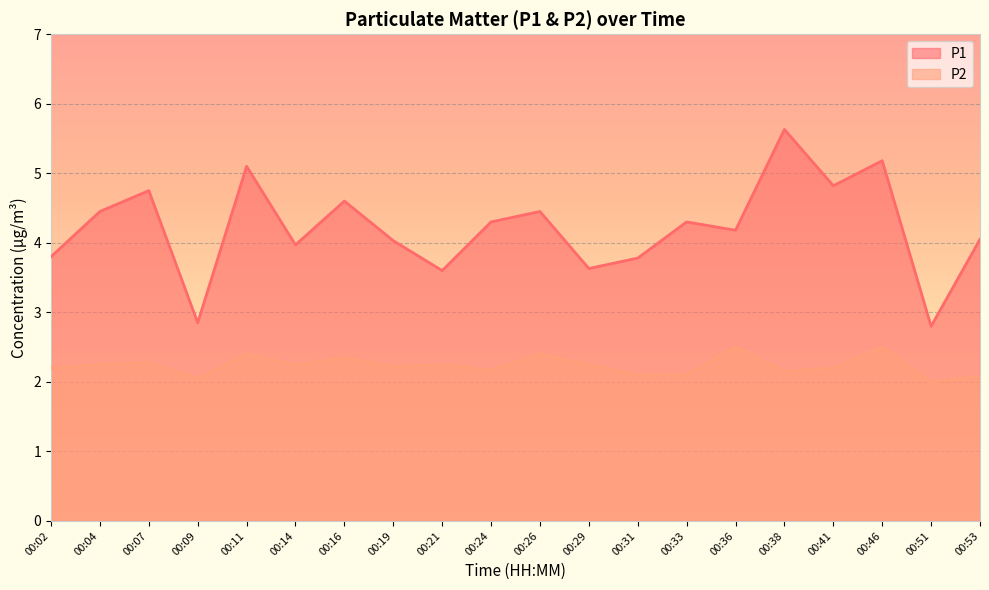

What are all the series names shown in the legend?

P1, P2